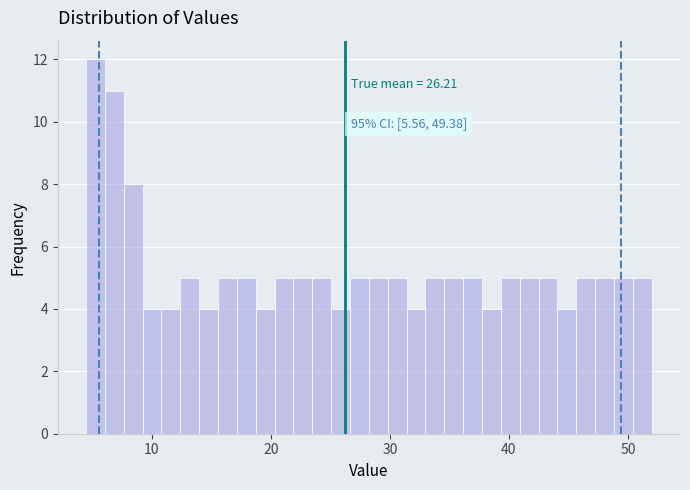

Read against the x-axis, roughly where is the centre of the tallest bar?

5